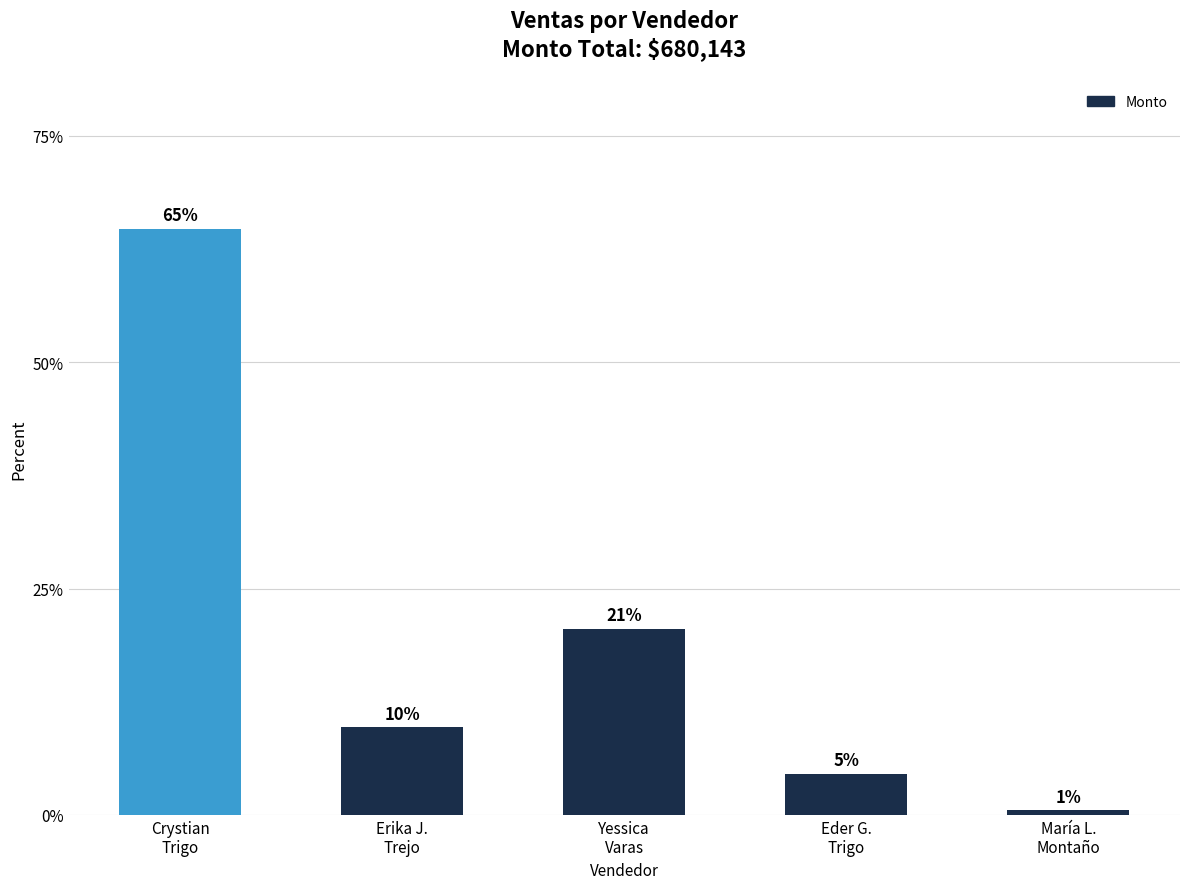

How many bars are there in total?

5